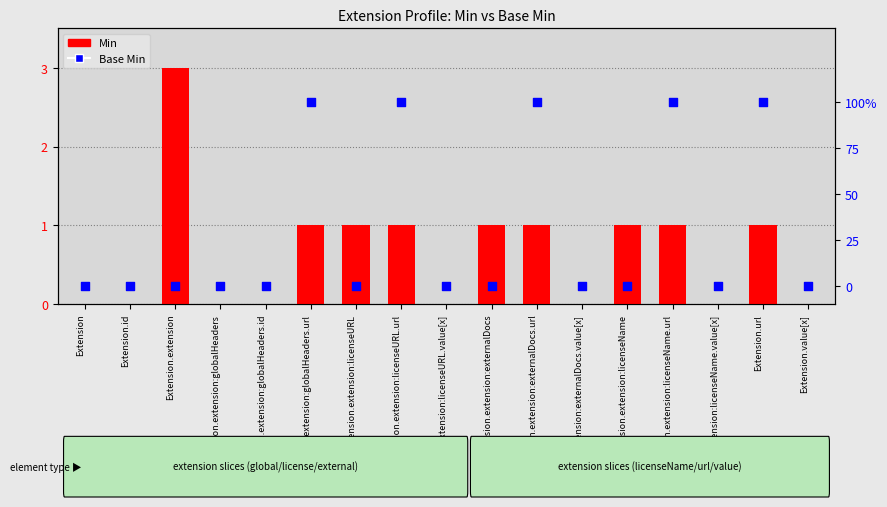

Which series has the largest total across all categories?

Min